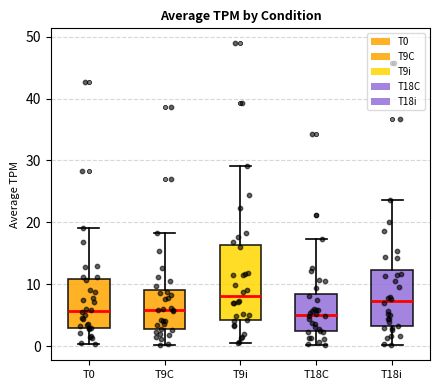

Reading left to right, read every box against the y-axis: the position of its median line, the range the box covers, and the ends of its whiskers. The values are not printed on the chart, so give them approximately, as read against the axis.

T0: median 6, box 3 to 11, whiskers 0 to 19
T9C: median 6, box 3 to 9, whiskers 0 to 18
T9i: median 8, box 4 to 16, whiskers 1 to 29
T18C: median 5, box 2 to 8, whiskers 0 to 17
T18i: median 7, box 3 to 12, whiskers 0 to 24